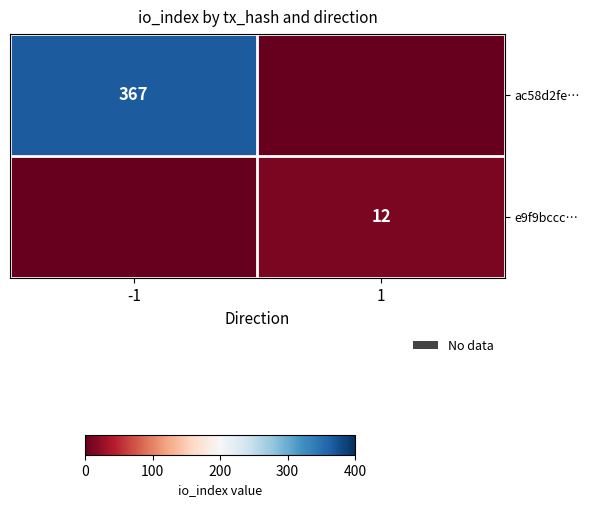

Is the value of ac58d2fe… at -1 greater than the value of e9f9bccc… at 1?

Yes